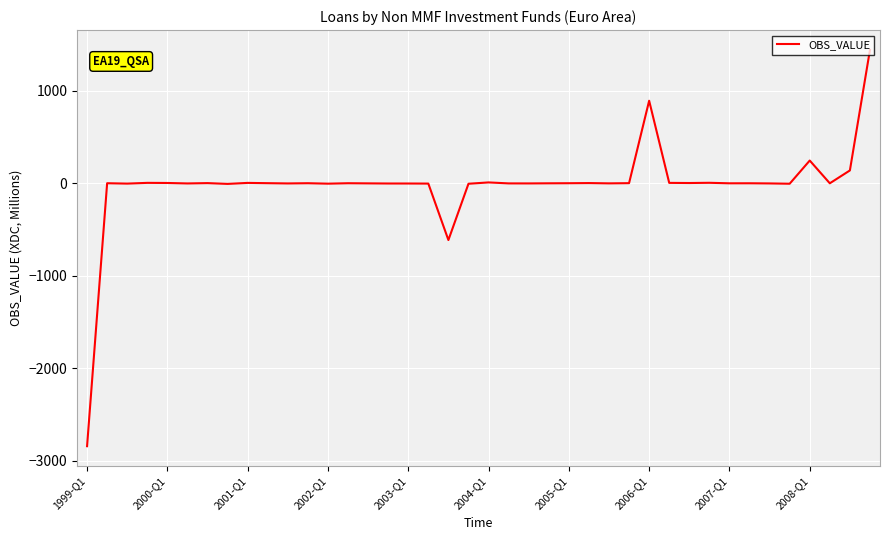

What is the difference between the maximum and minimum values?

4286.1